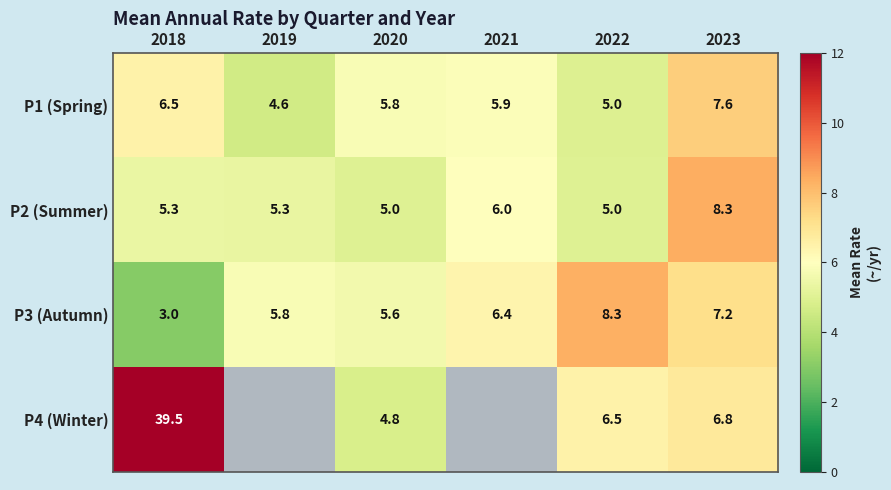

What is the lowest value of the P1 (Spring) series?

4.6